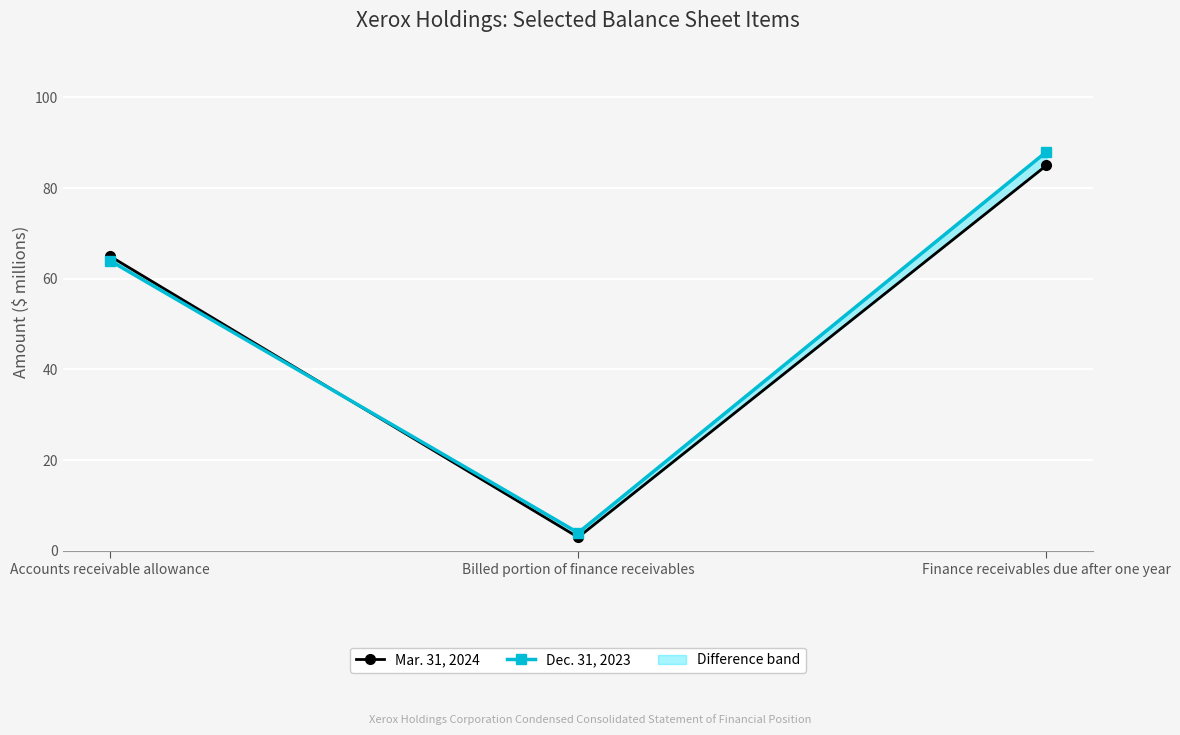

How many categories are shown in the chart?

3